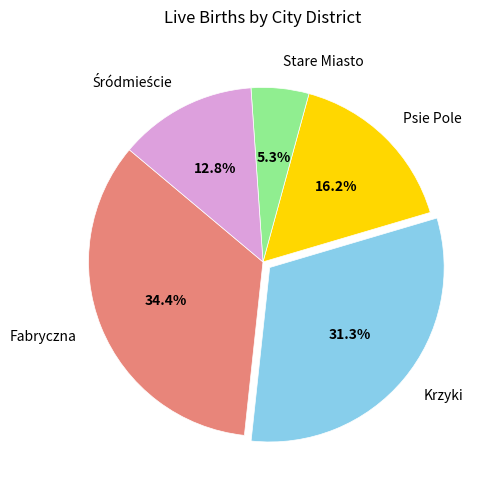

To the nearest percent, what portion does Krzyki represent?

31%